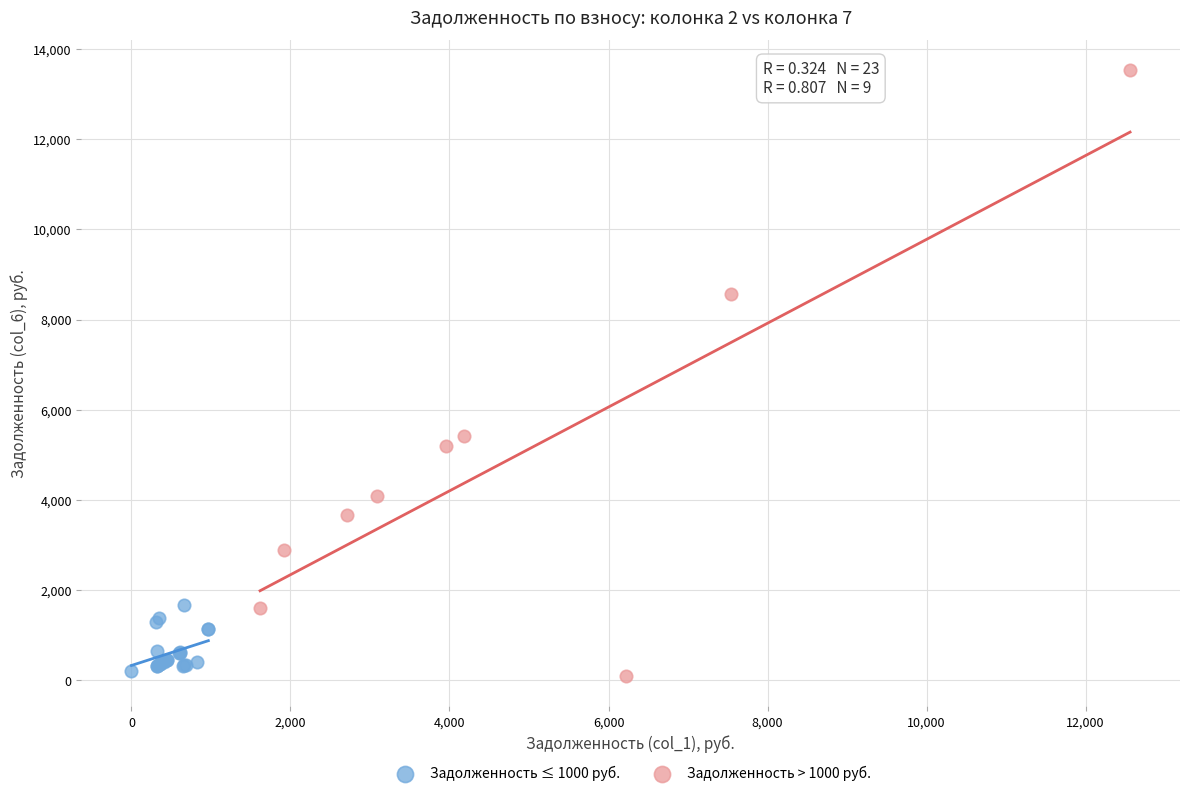

Which series contains the highest Y value?

Задолженность > 1000 руб.